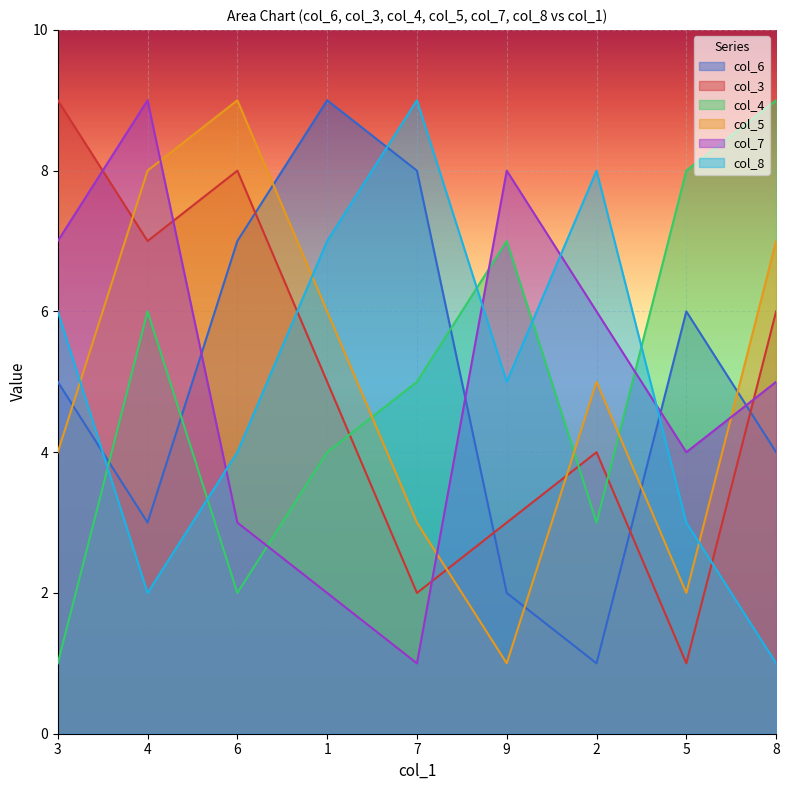

What position from the right is 5?

2